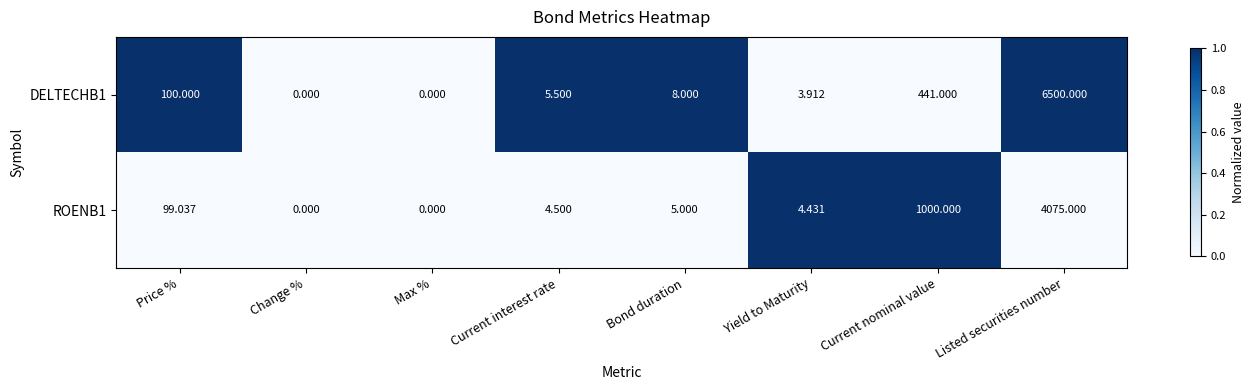

At which label does ROENB1 reach its peak?

Listed securities number